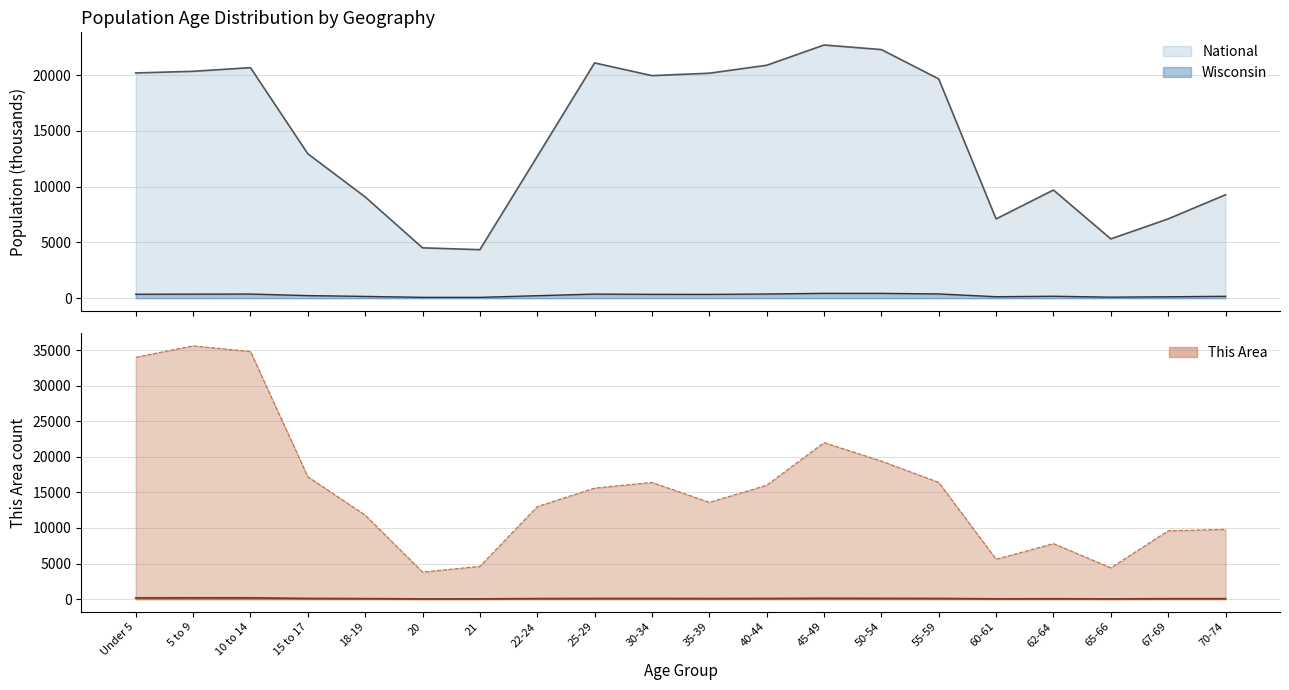

True or false: This Area and Wisconsin cross at least once.

False